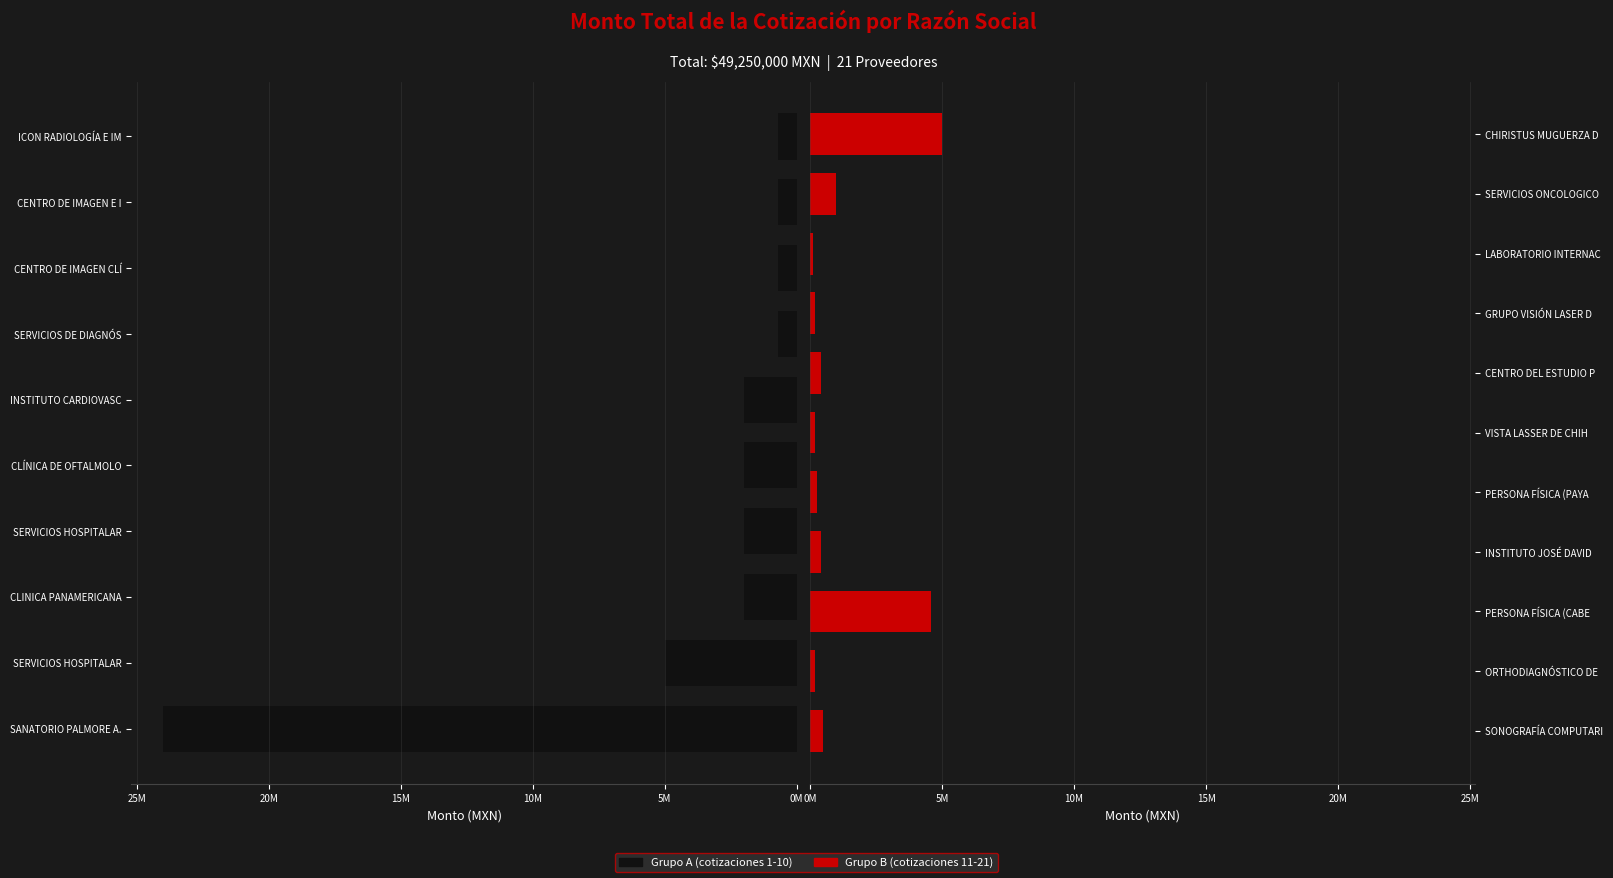

Reading right to left, transcribe all the data shown in this chart.

5000000	1000000	100000	200000	400000	200000	250000	400000	4600000	200000	500000	700000	700000	700000	700000	2000000	2000000	2000000	2000000	5000000	24000000